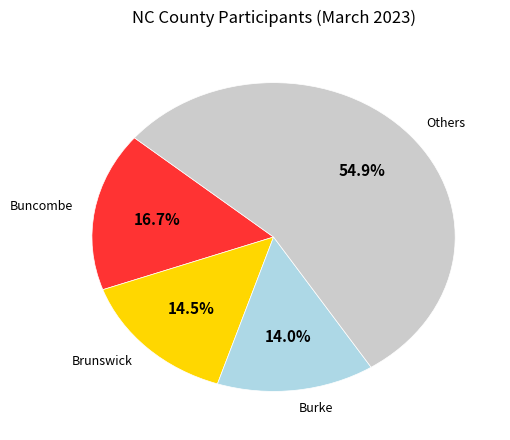

Is there a majority slice in this chart?

Yes